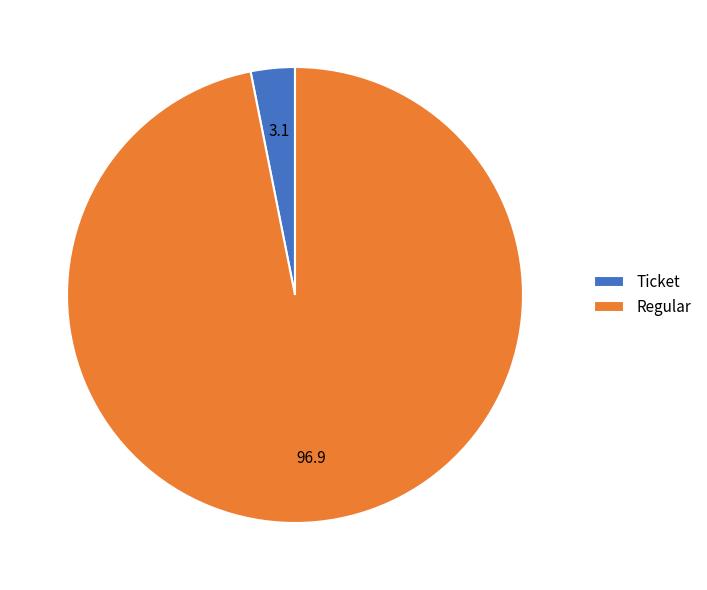

Does any single category account for the majority?

Yes